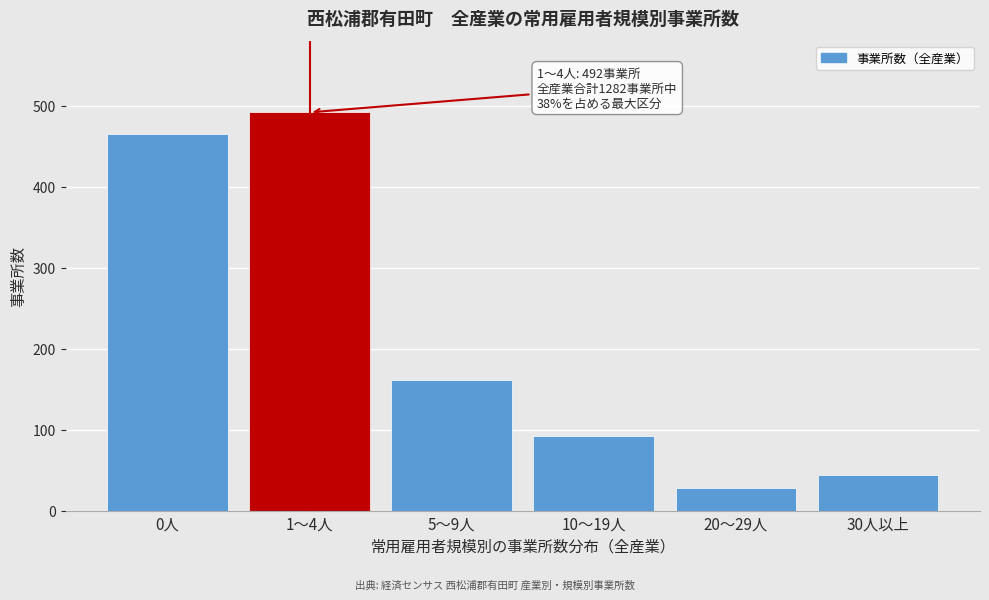

Reading left to right, list all the values displayed in this chart.

0人=465	1～4人=492	5～9人=161	10～19人=92	20～29人=28	30人以上=44